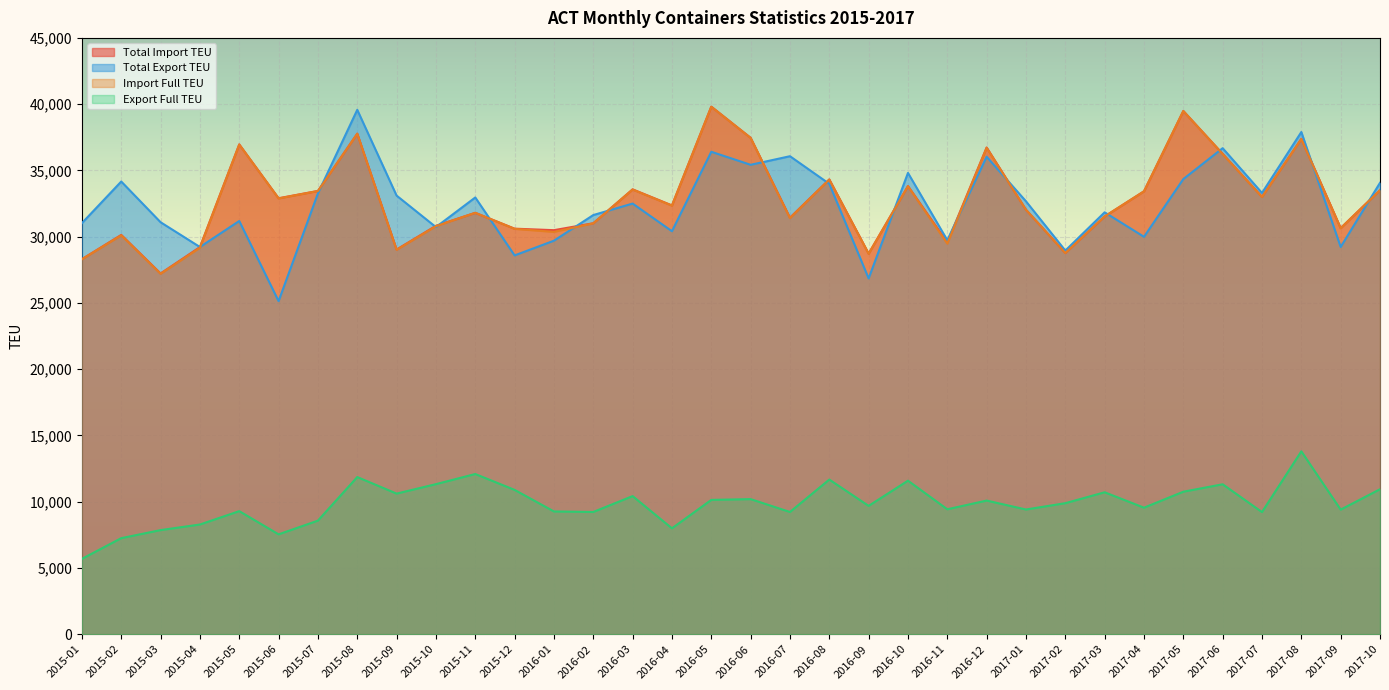

Is it true that Total Import TEU equals 44121 at 2015-12?

False